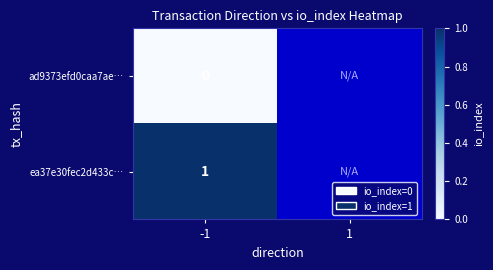

Is the value of ad9373efd0caa7ae… at -1 greater than the value of ea37e30fec2d433c… at -1?

No